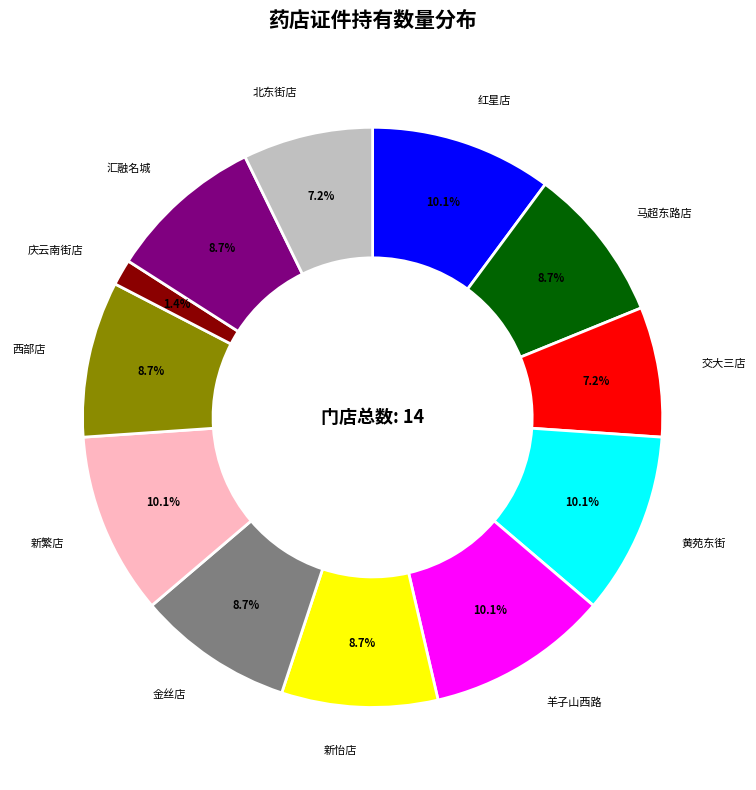

To the nearest percent, what is the difference between the 新怡店 and 庆云南街店 slice percentages?

7%